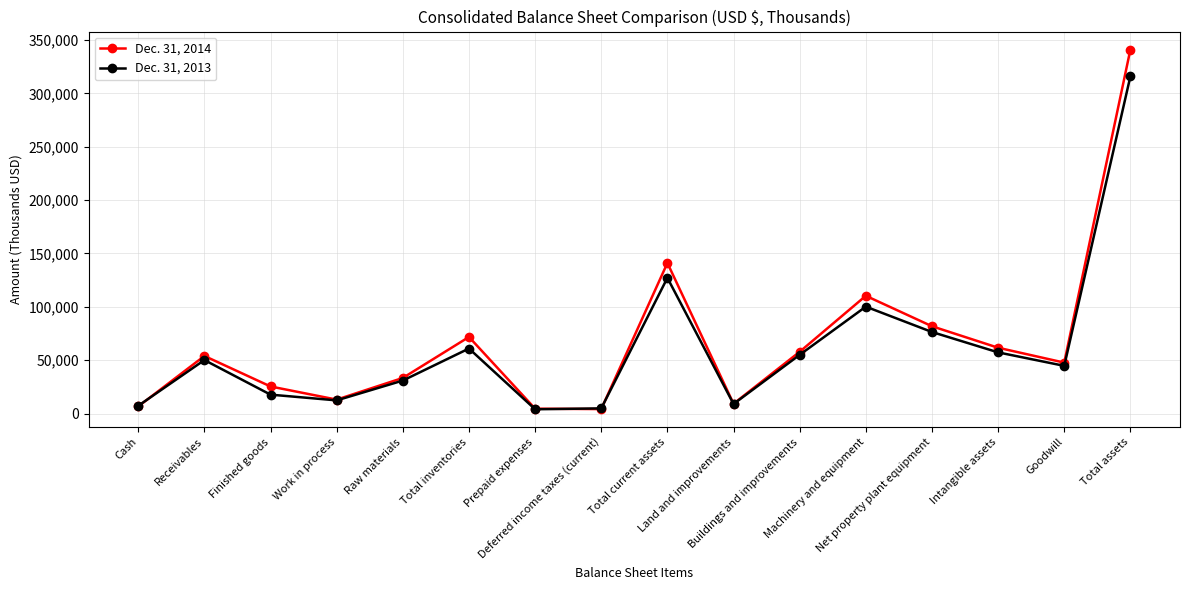

How many categories are shown in the chart?

16